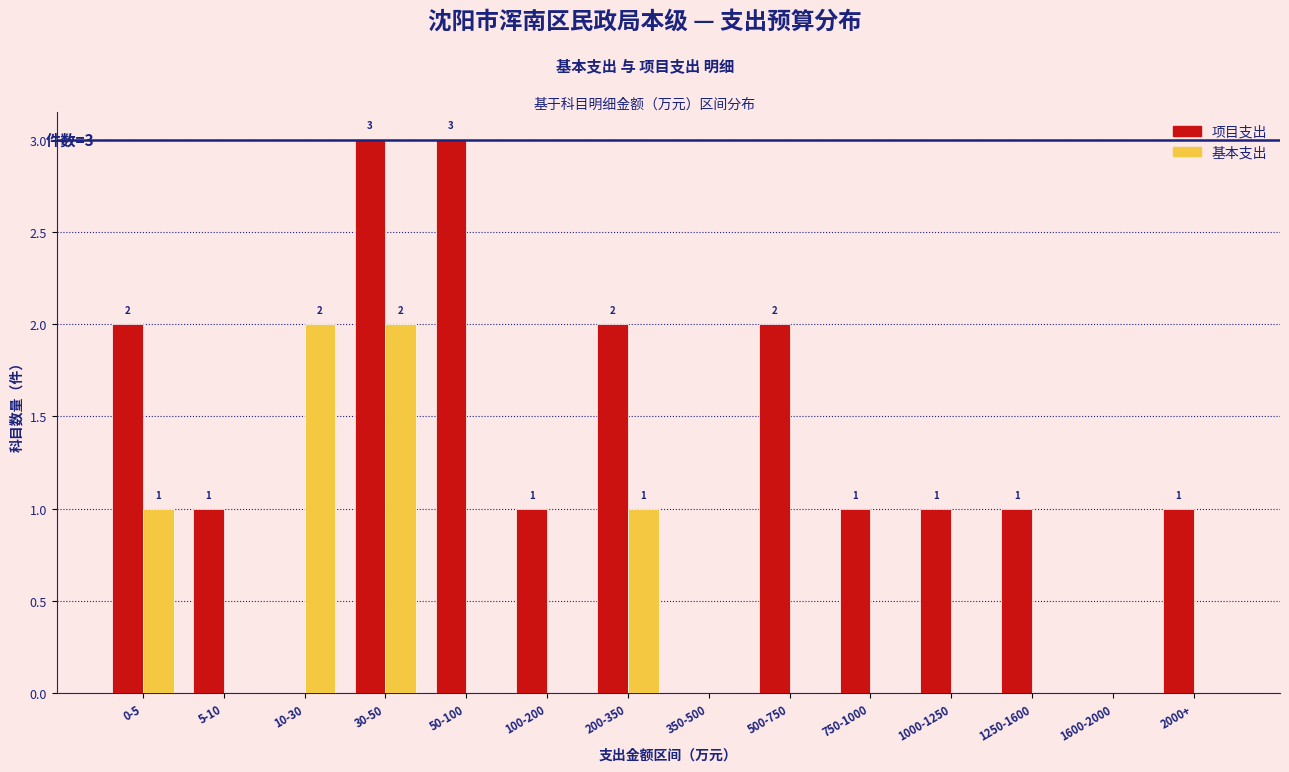

Reading left to right, list all the values displayed in this chart.

项目支出: 0-5=2	5-10=1	10-30=0	30-50=3	50-100=3	100-200=1	200-350=2	350-500=0	500-750=2	750-1000=1	1000-1250=1	1250-1600=1	1600-2000=0	2000+=1
基本支出: 0-5=1	5-10=0	10-30=2	30-50=2	50-100=0	100-200=0	200-350=1	350-500=0	500-750=0	750-1000=0	1000-1250=0	1250-1600=0	1600-2000=0	2000+=0